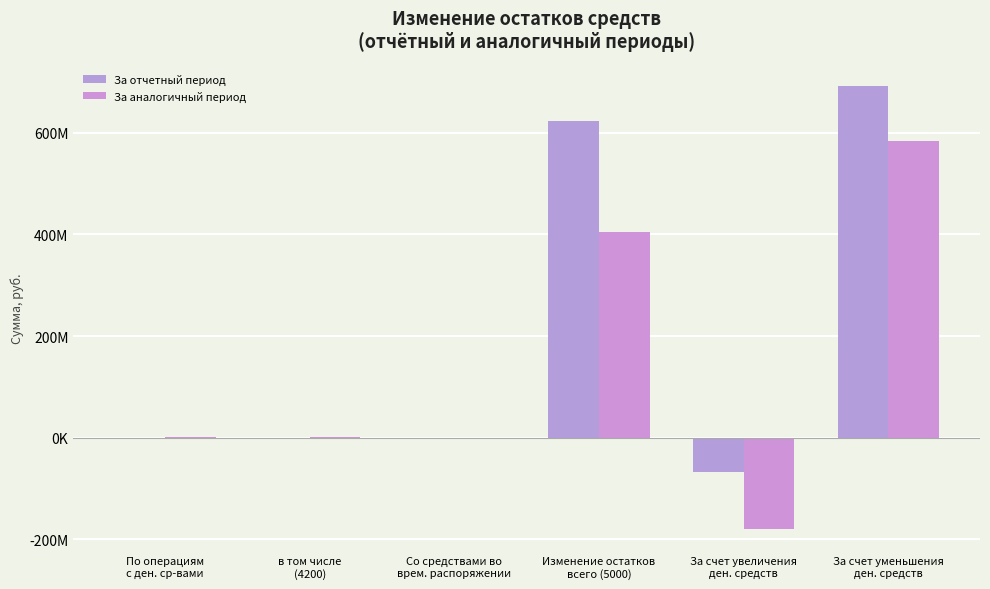

Reading left to right, what are all the values shown in this chart?

За отчетный период: 320992.7	111891.0	209101.6	623523142.3	-68226710.2	691749852.4
За аналогичный период: 795245.9	622185.0	173060.9	404220563.9	-180000198.2	584220762.1